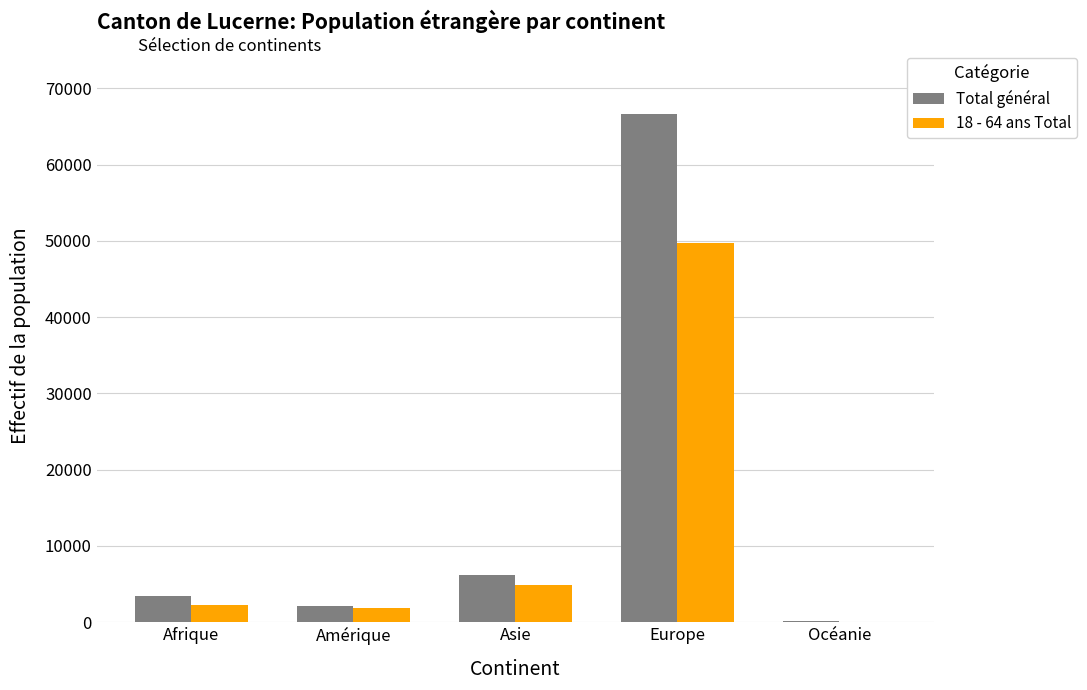

What is the spread (max minus min) of values at Océanie?

38